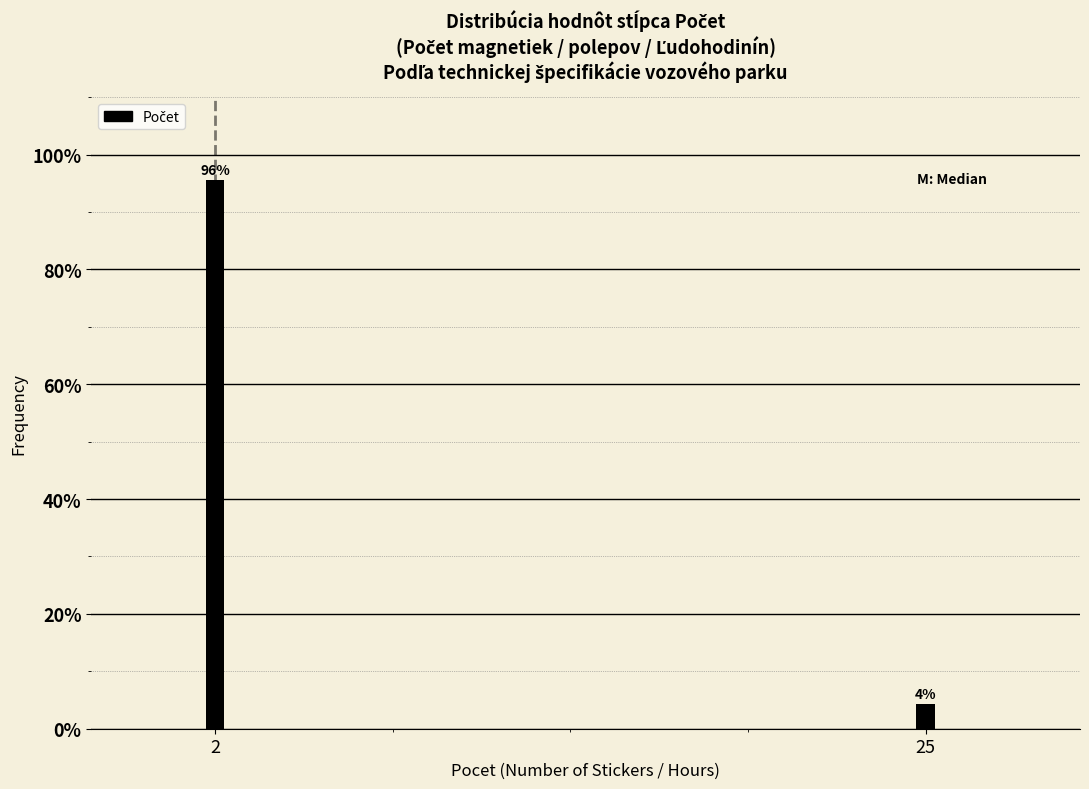

Is it true that the value at 2 is 95.7?

True